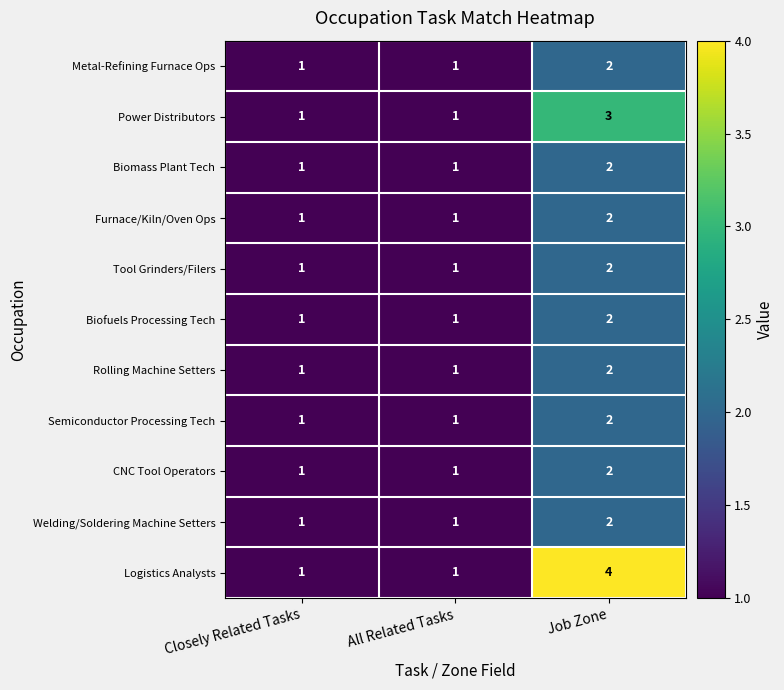

Count the Power Distributors values in the range 1 to 3.

3